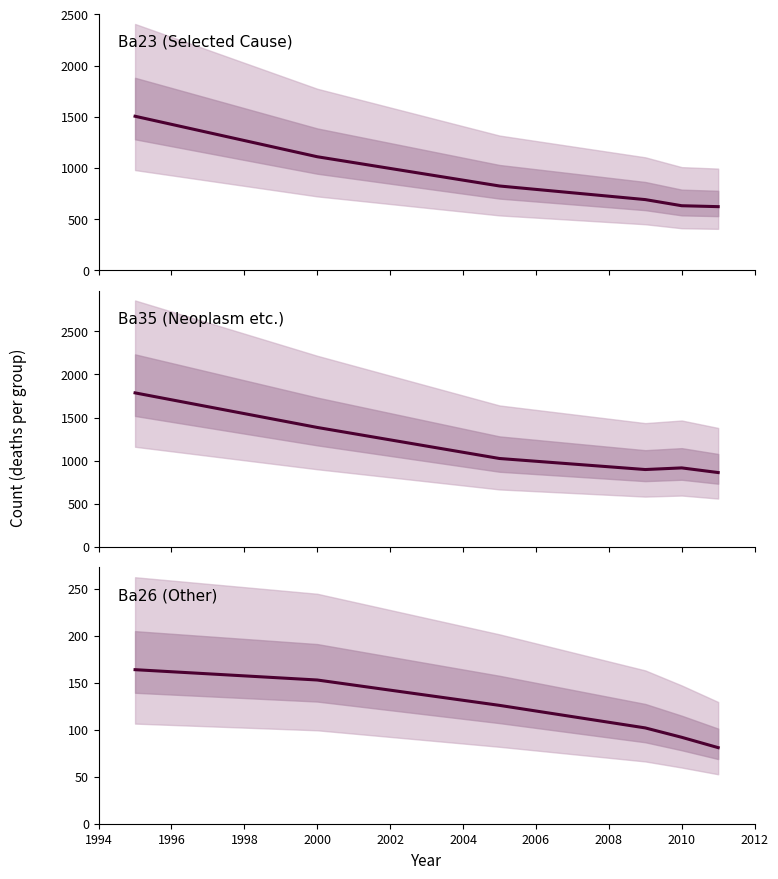

How many data points in Ba23 (Selected Cause) are above 822?

2